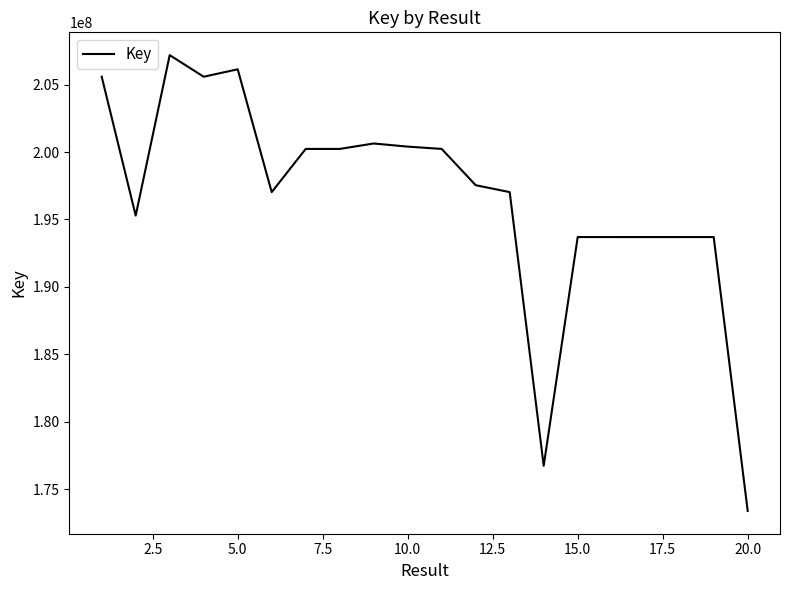

How many lines are shown in the chart?

1